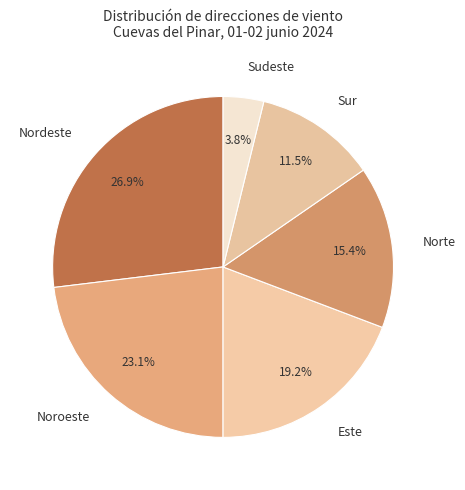

Does Sur account for over 50% of the chart?

No